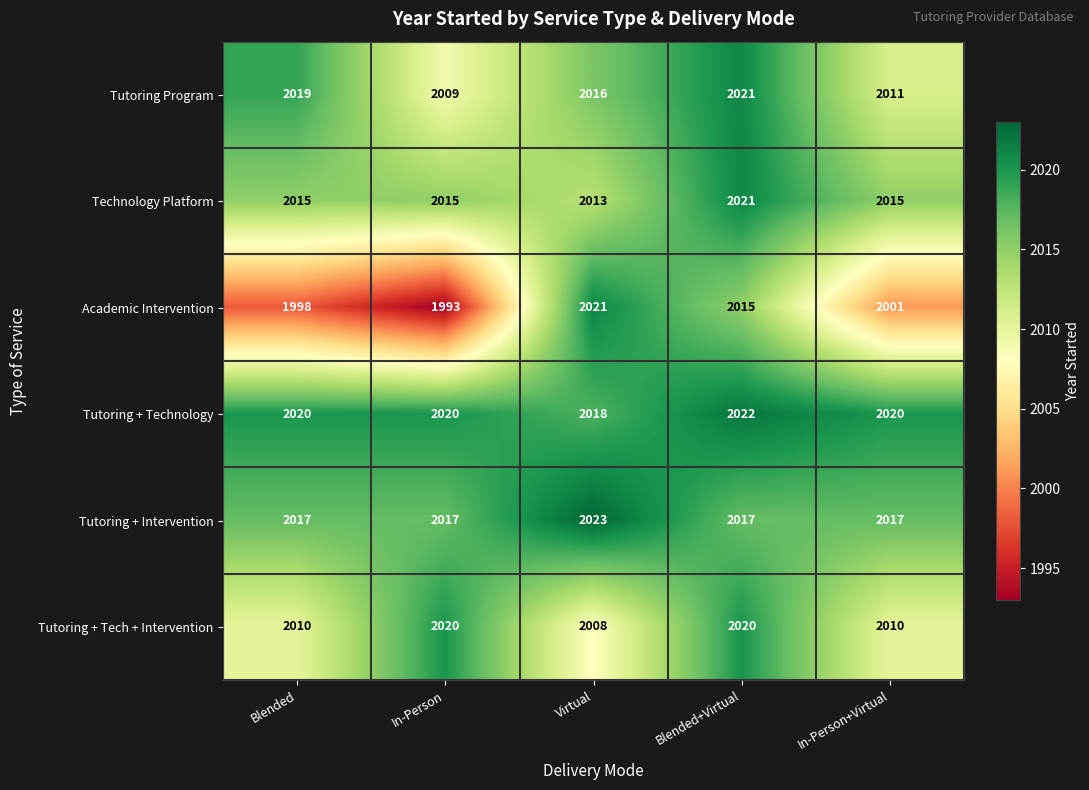

Which series has the largest range (max minus min)?

Academic Intervention